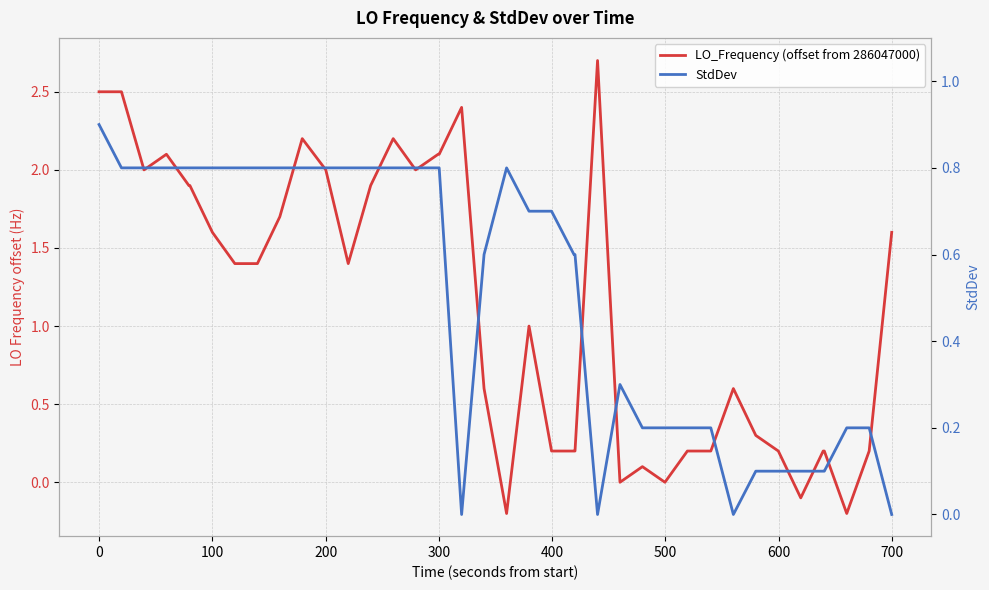

Reading right to left, extract all data points from this chart.

LO_Frequency (offset from 286047000): 1.6	0.2	-0.2	0.2	0.2	-0.1	0.2	0.3	0.6	0.2	0.2	0.0	0.1	0.0	2.7	0.2	0.2	0.2	1.0	-0.2	0.6	2.4	2.1	2.1	2.0	2.2	1.9	1.4	2.0	2.2	1.7	1.4	1.4	1.6	1.9	1.9	2.1	2.0	2.5	2.5
StdDev: 0.0	0.2	0.2	0.1	0.1	0.1	0.1	0.1	0.0	0.2	0.2	0.2	0.2	0.3	0.0	0.6	0.6	0.7	0.7	0.8	0.6	0.0	0.8	0.8	0.8	0.8	0.8	0.8	0.8	0.8	0.8	0.8	0.8	0.8	0.8	0.8	0.8	0.8	0.8	0.9